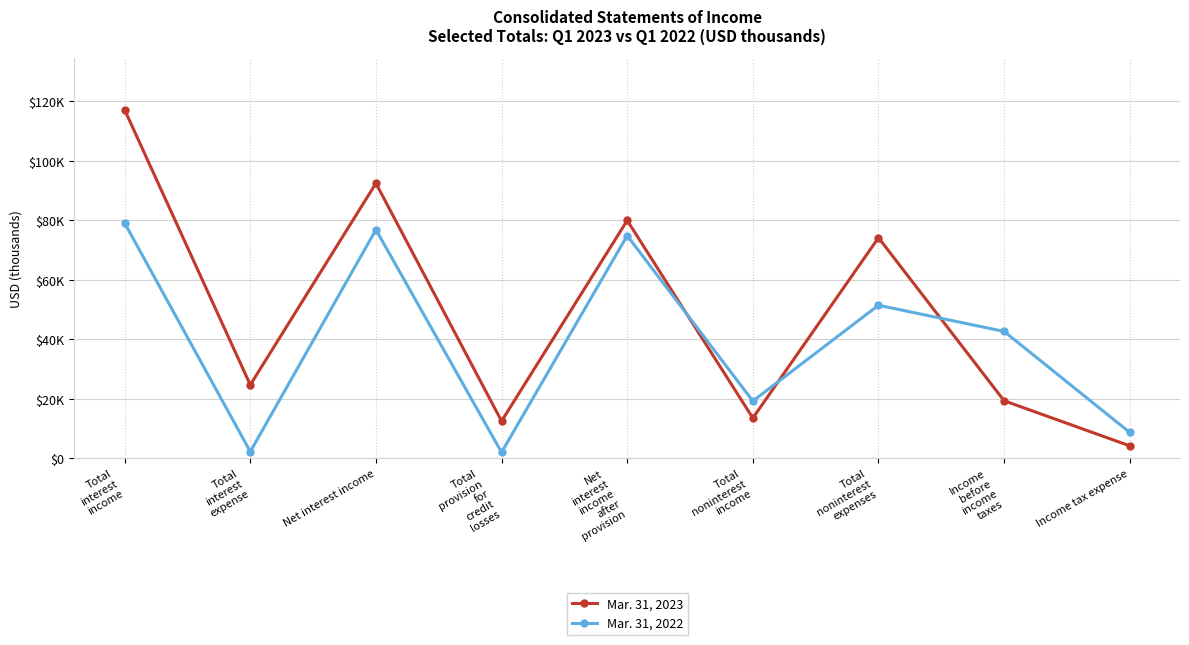

At which category does the chart reach its peak across all series?

Total
interest
income